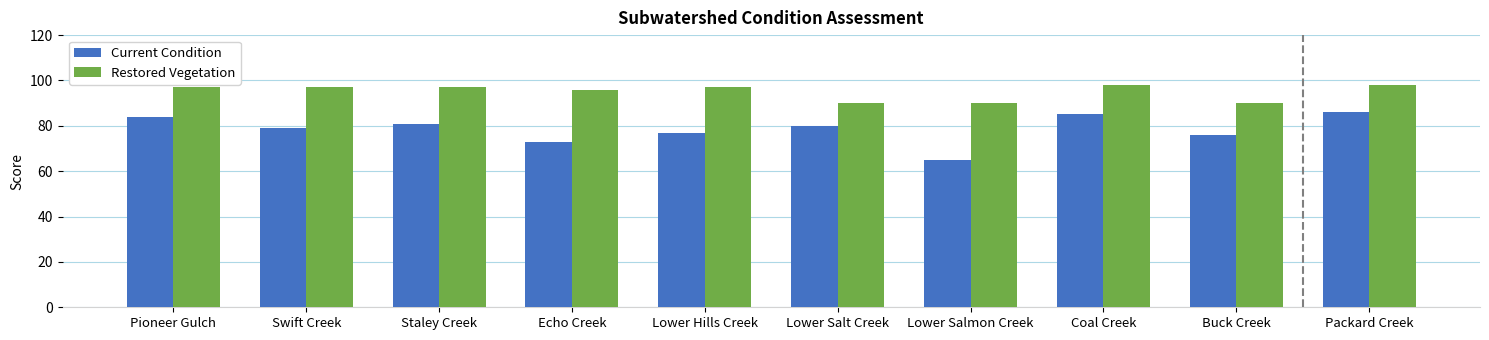

What is the minimum value for Restored Vegetation?

90